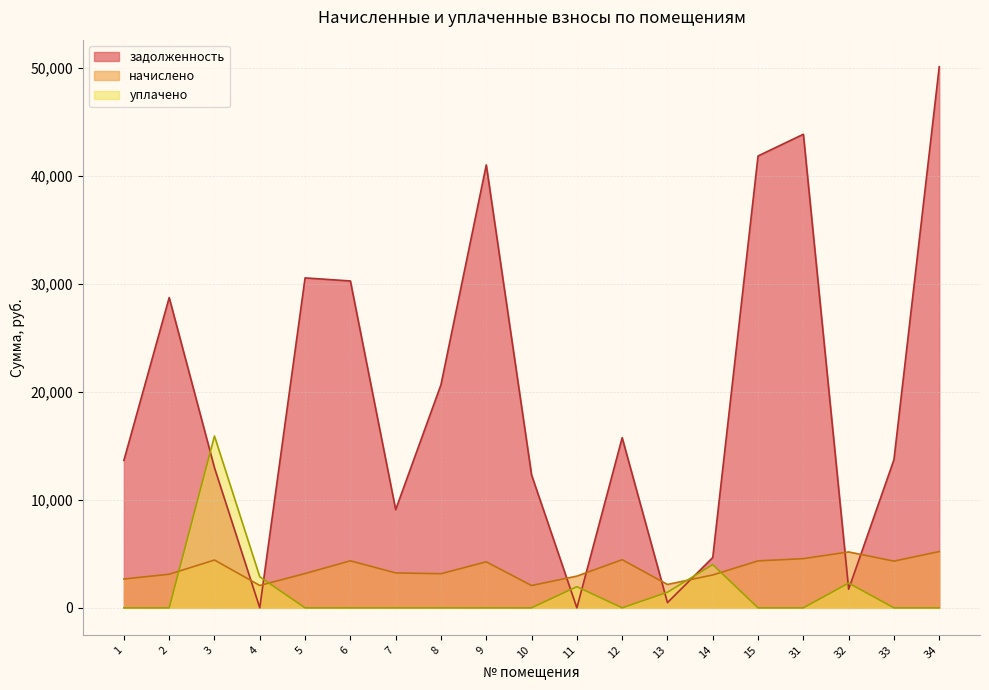

The начислено series shows 4557.6 at 31. True or false?

True